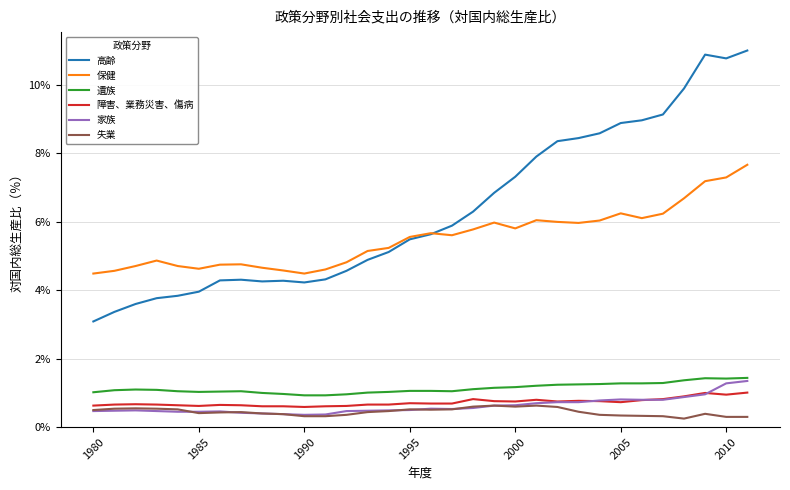

Which series has the largest total across all categories?

高齢